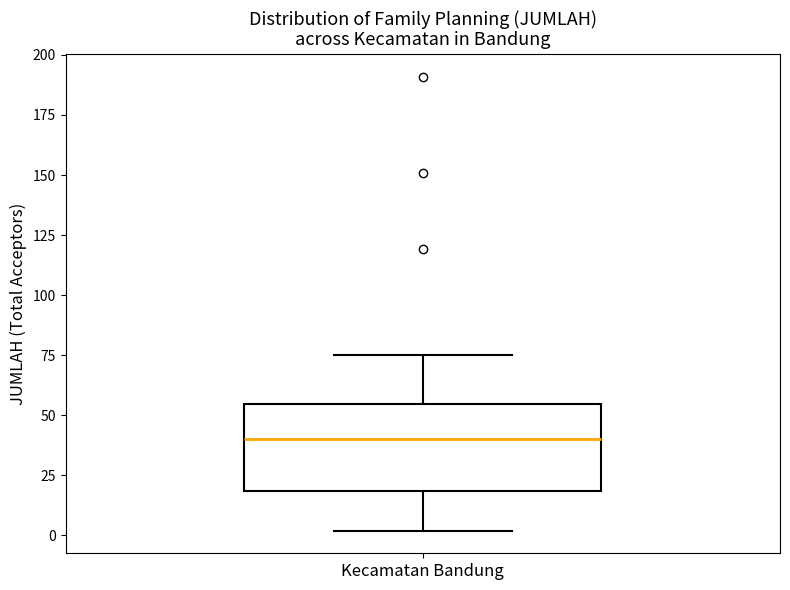

Where does the median line of the box for Kecamatan Bandung sit on the y-axis? The values are not printed on the chart, so give them approximately, as read against the axis.

40